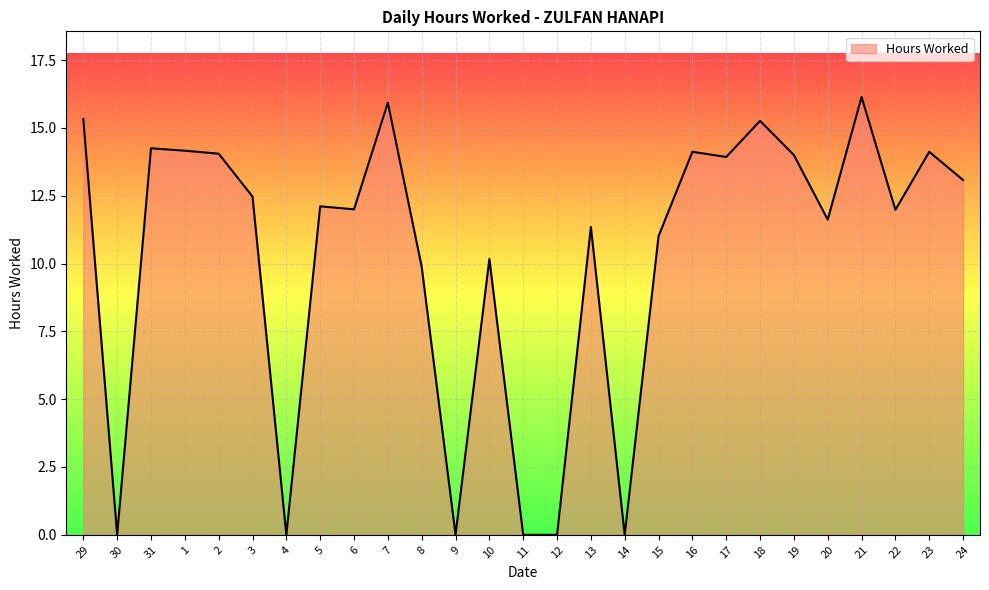

What is the greatest value displayed?

16.1